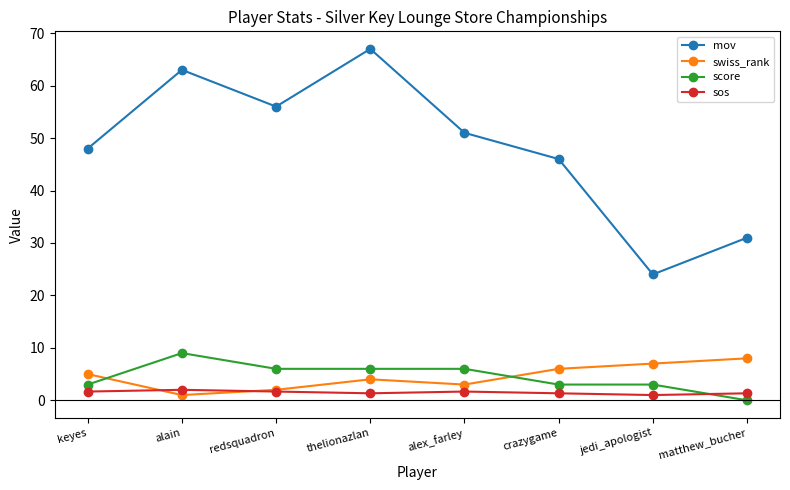

The score series shows 6.0 at alex_farley. True or false?

True